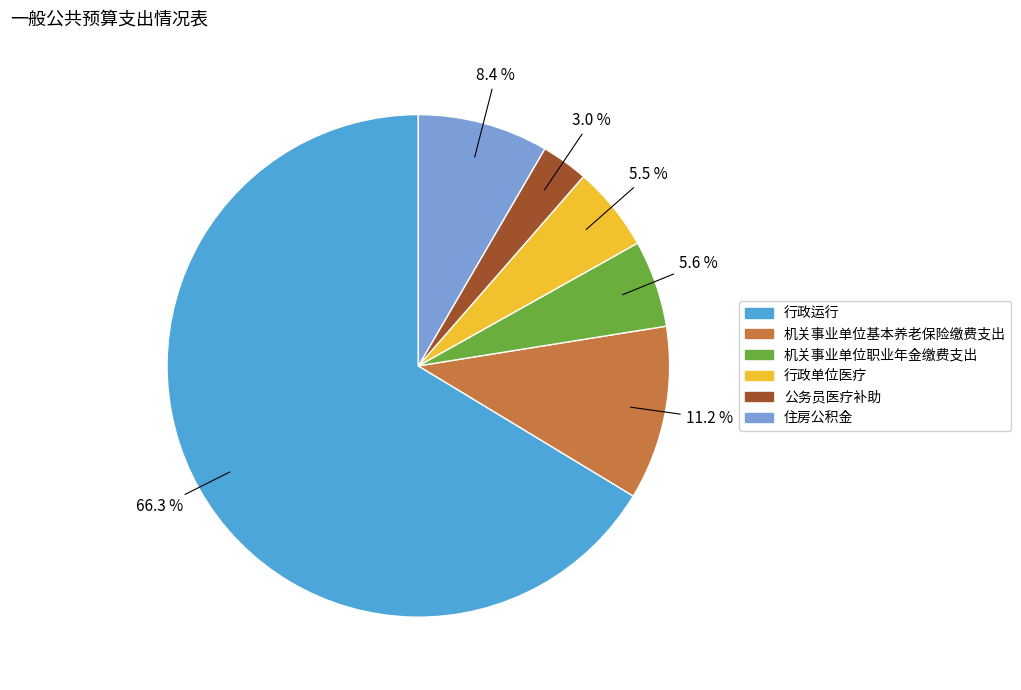

Between 行政运行 and 住房公积金, which is larger?

行政运行